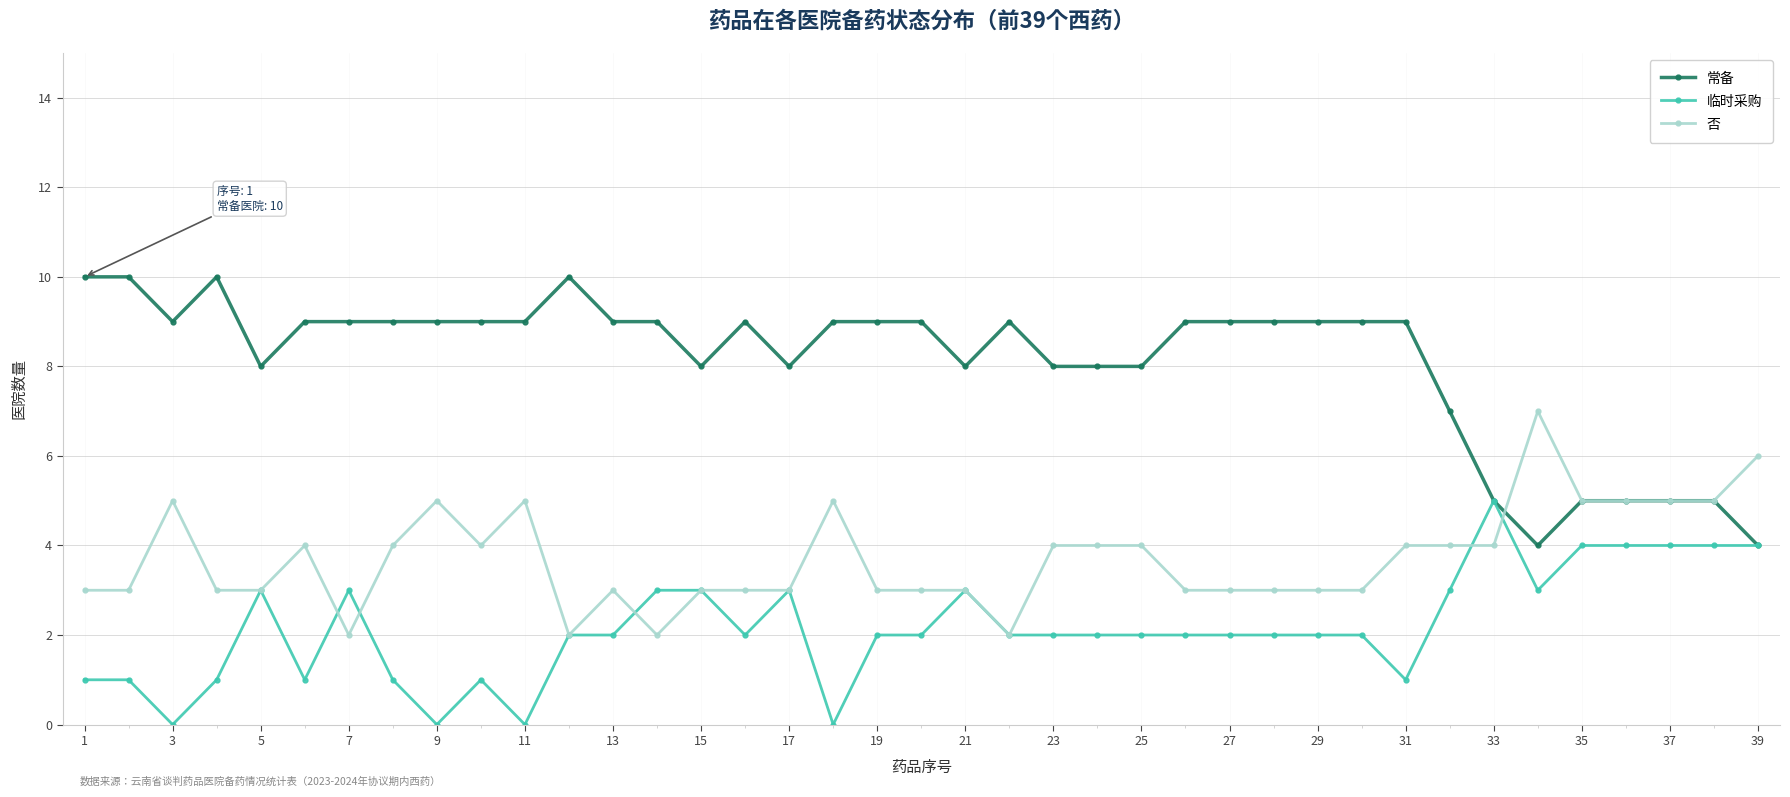

What is the greatest value displayed?

10